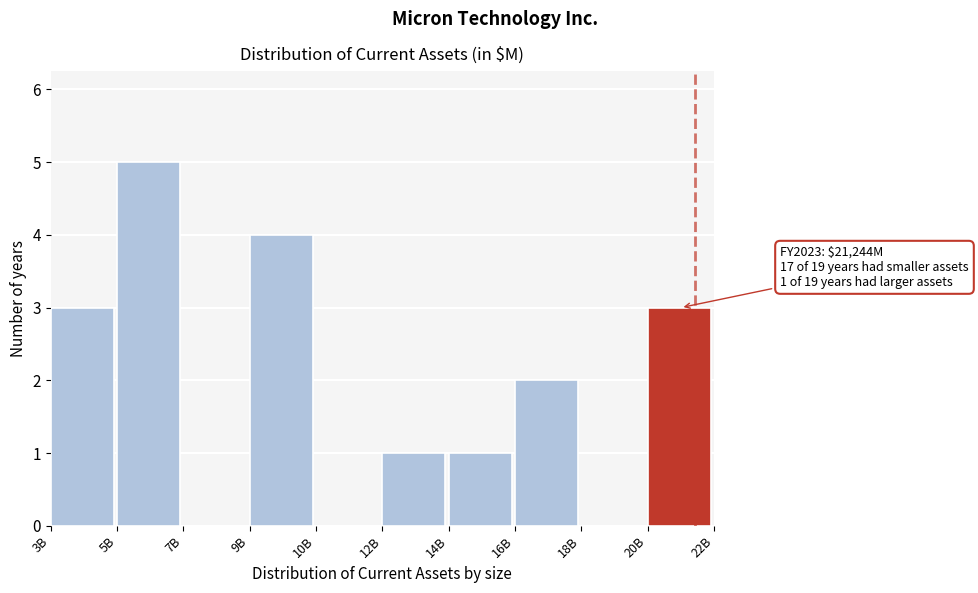

Reading left to right, list all the values displayed in this chart.

3B=3	5B=5	7B=0	9B=4	10B=0	12B=1	14B=1	16B=2	18B=0	20B=3